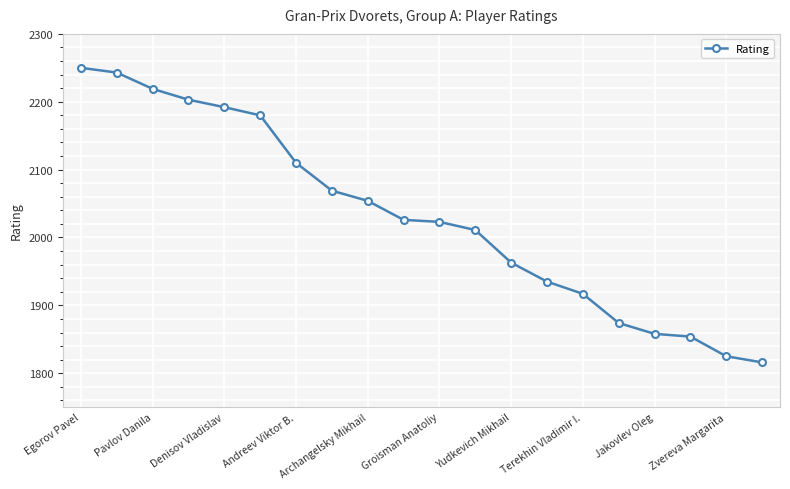

What is the greatest value displayed?

2250